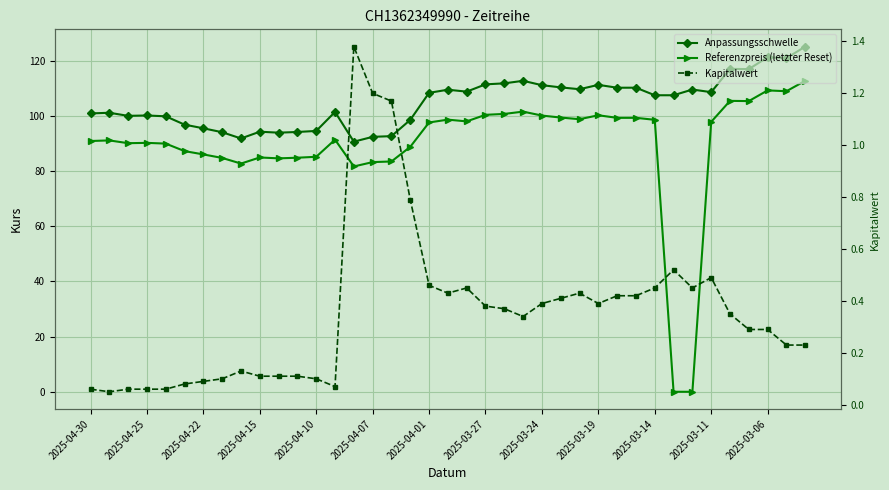

What is the average value of the Kapitalwert series?

0.4